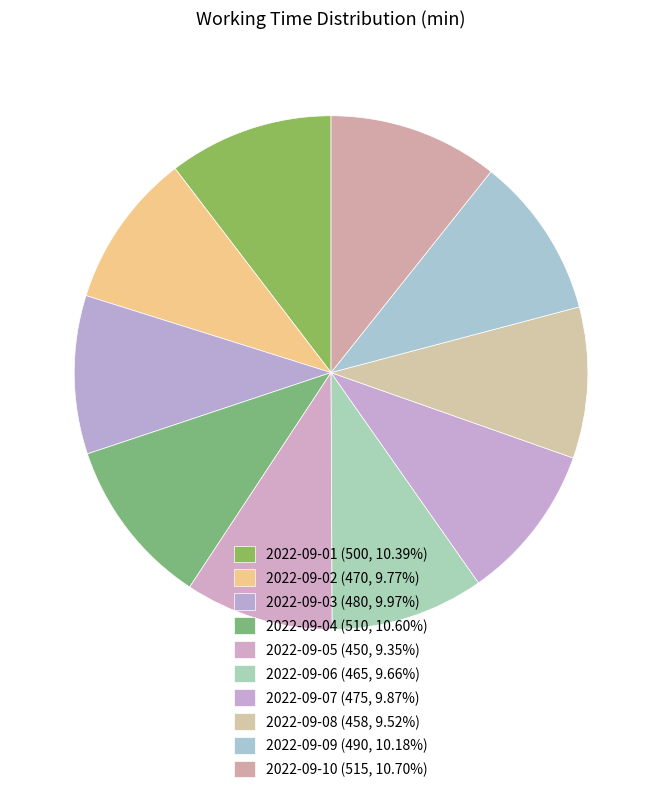

What portion of the pie excludes 2022-09-04?

89.4%